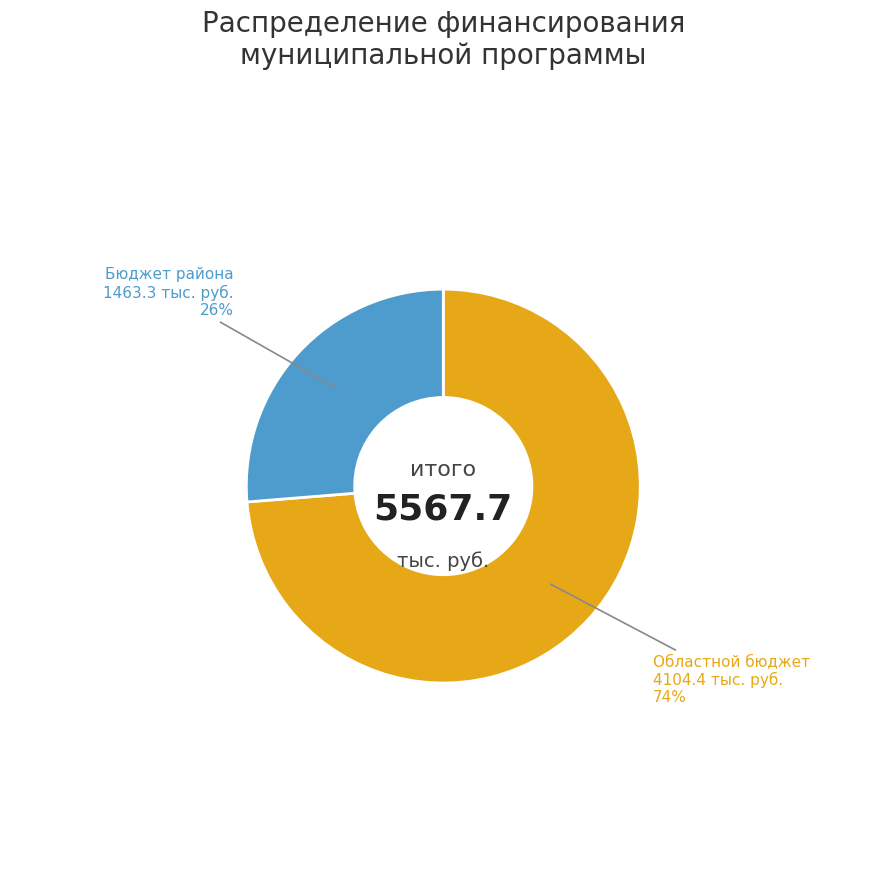

How many segments does this pie chart have?

2